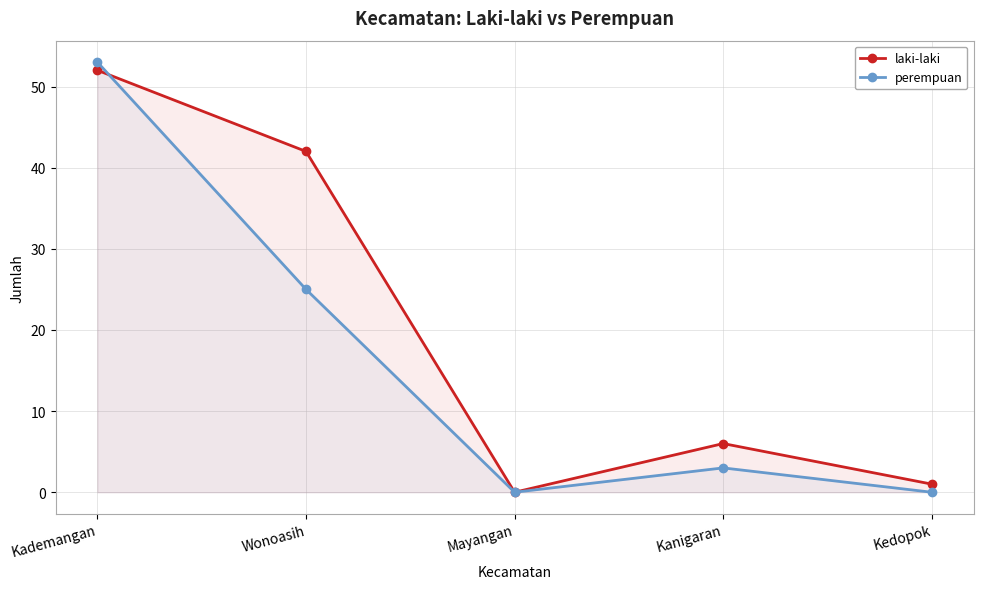

How many data points in laki-laki are less than 6?

2